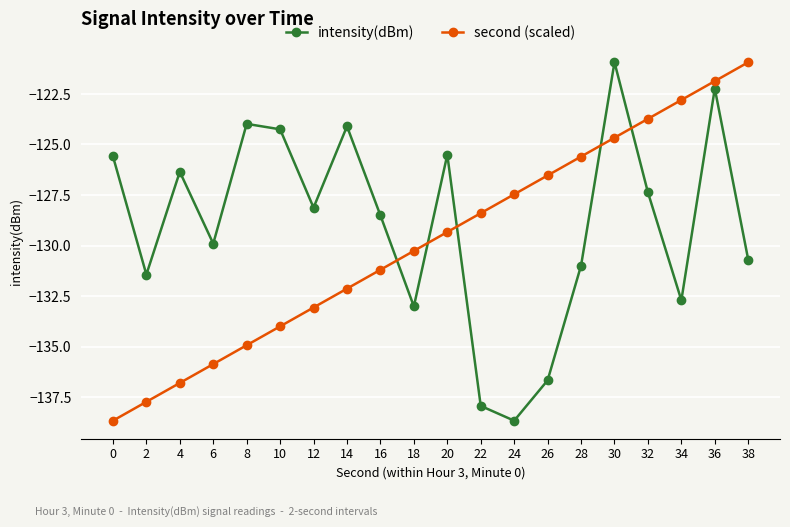

What is the difference between the intensity(dBm) values at 6 and 30?

9.0